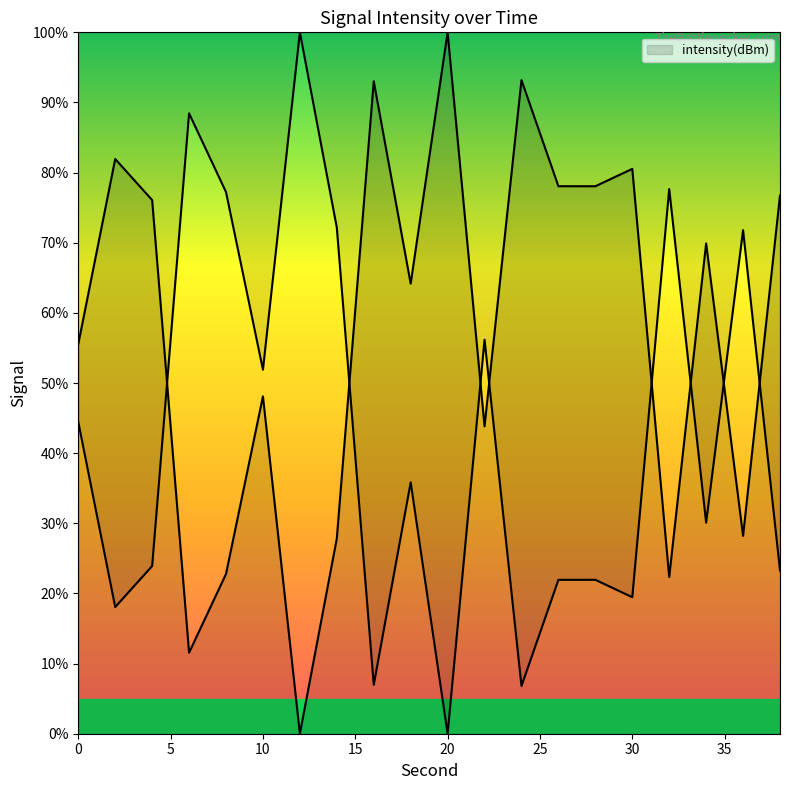

Reading left to right, transcribe all the data shown in this chart.

0=44.4	2=18.1	4=23.9	6=88.4	8=77.2	10=51.9	12=100.0	14=72.2	16=7.0	18=35.8	20=0.0	22=56.2	24=6.8	26=21.9	28=21.9	30=19.5	32=77.7	34=30.1	36=71.8	38=23.3